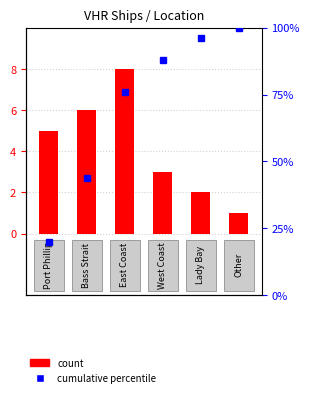

What is the sum of the values at 3 and 4?

5